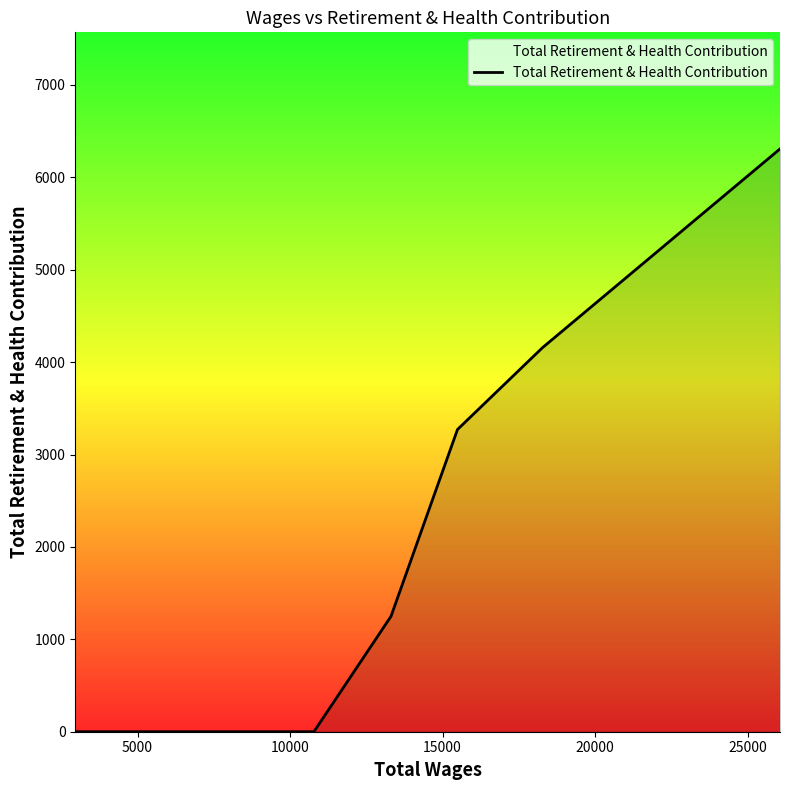

Reading left to right, what are all the values shown in this chart?

0	0	1249	3271	4157	6308